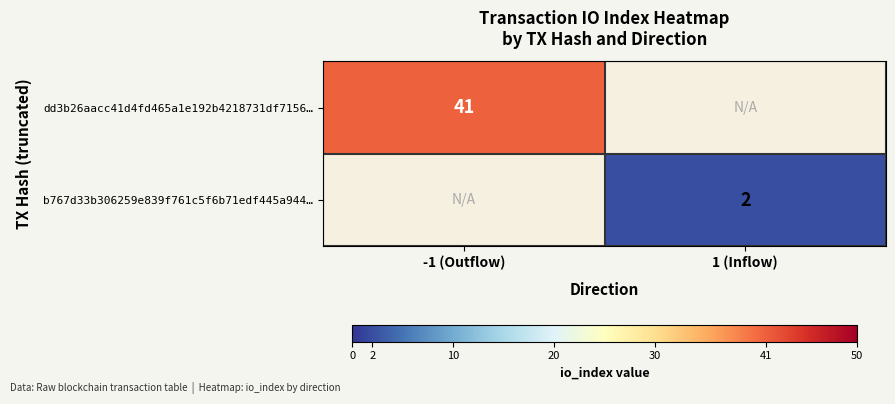

True or false: dd3b26aacc41d4fd465a1e192b4218731df7156… has a value of 41 at -1 (Outflow).

True